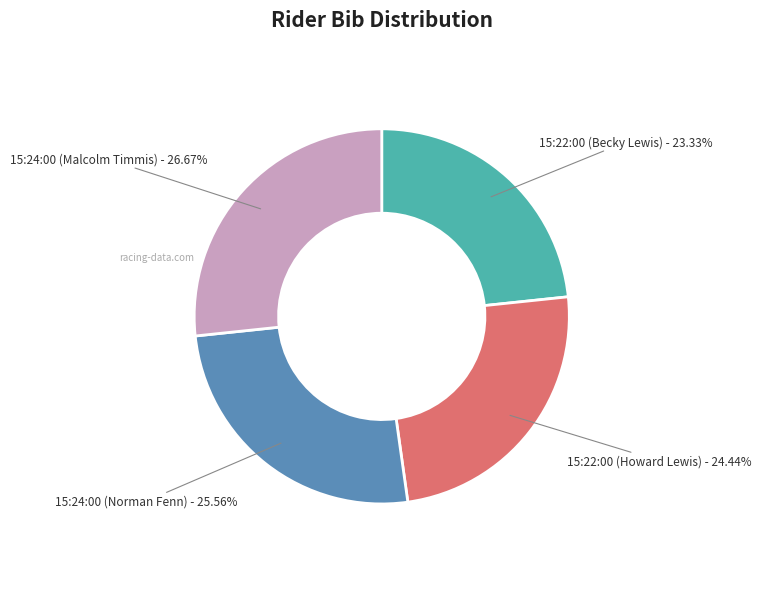

Count the number of slices in the pie.

4